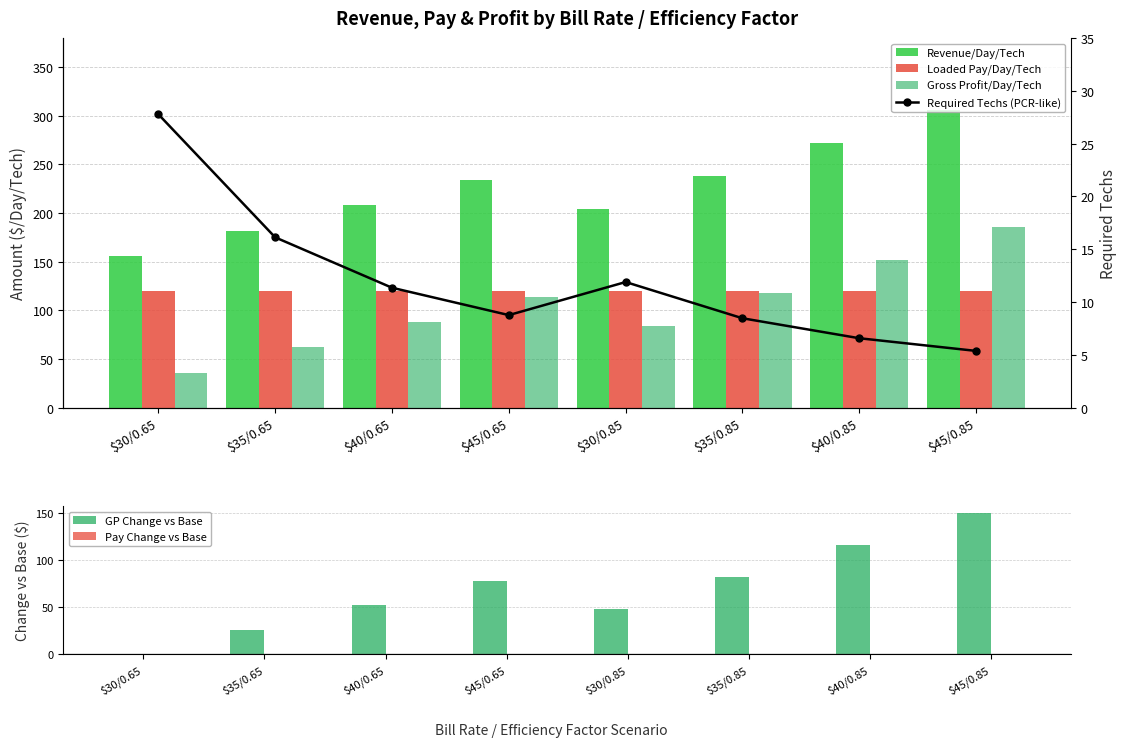

At which category is the sum across all series the highest?

$45/0.85